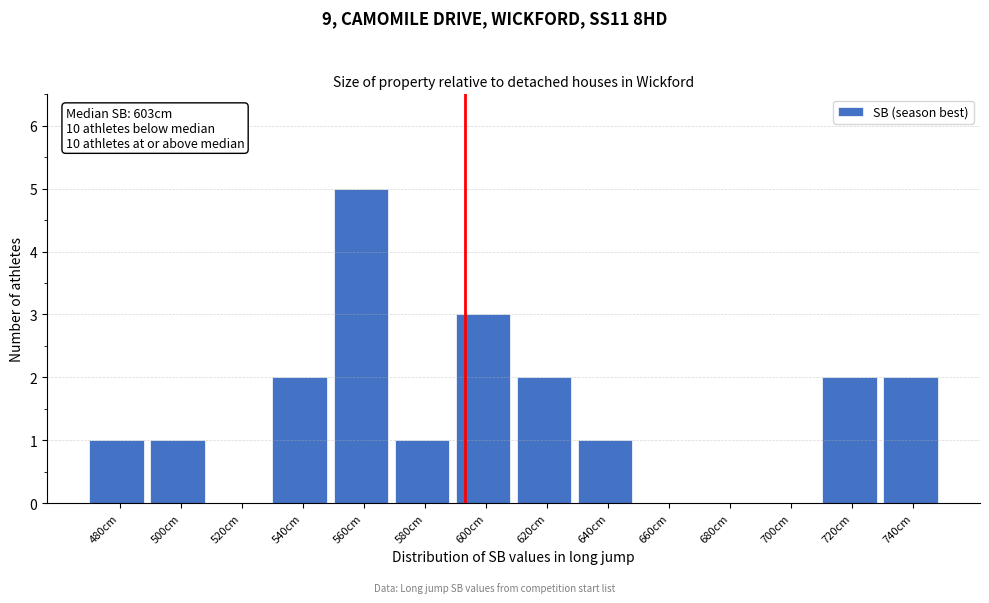

Reading left to right, transcribe all the data shown in this chart.

480cm=1	500cm=1	520cm=0	540cm=2	560cm=5	580cm=1	600cm=3	620cm=2	640cm=1	660cm=0	680cm=0	700cm=0	720cm=2	740cm=2